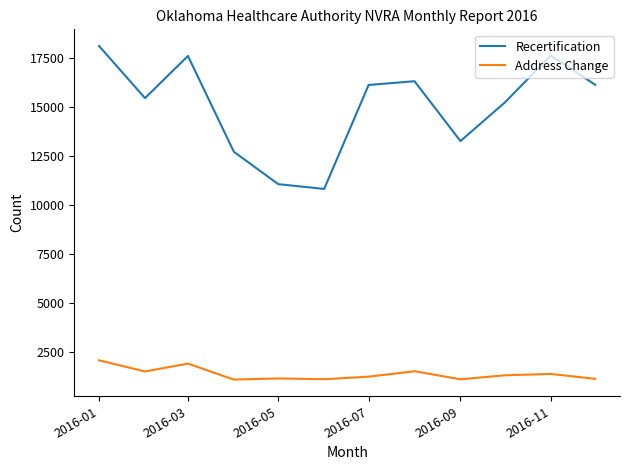

List the series in order of their peak value, highest first.

Recertification, Address Change